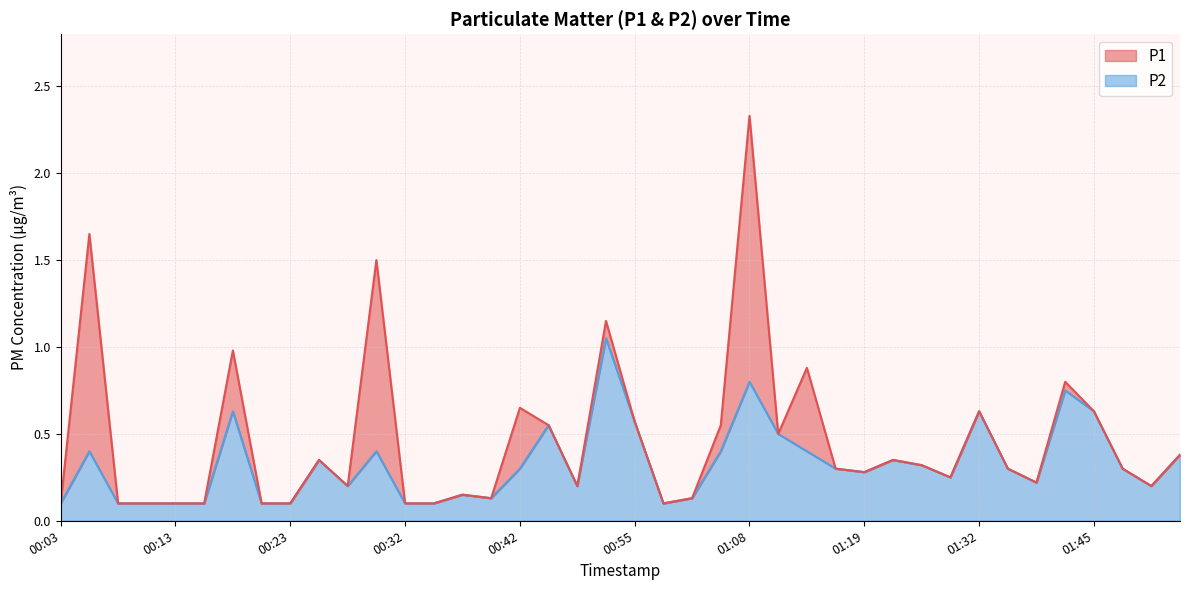

Which category has the lowest value in the P2 series?

00:03